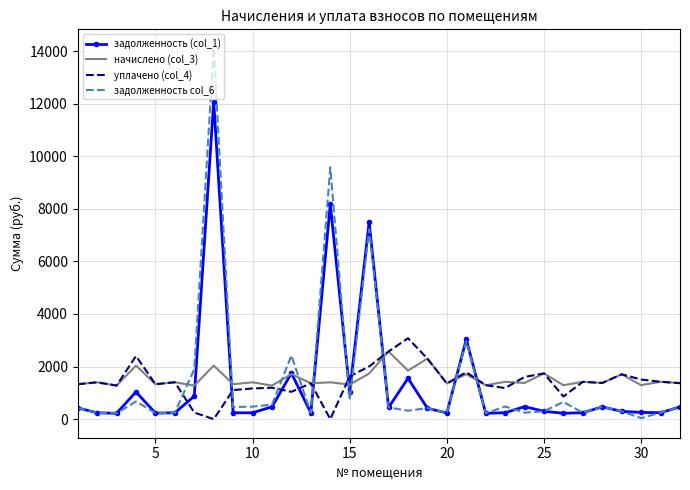

True or false: уплачено (col_4) and начислено (col_3) intersect in this chart.

True